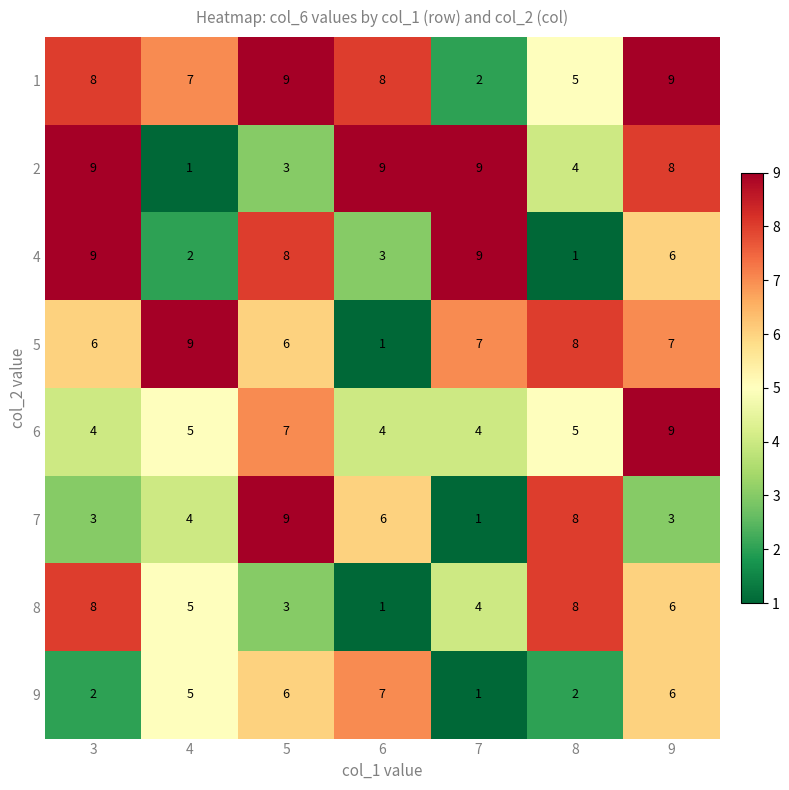

Which series has the largest total across all categories?

1